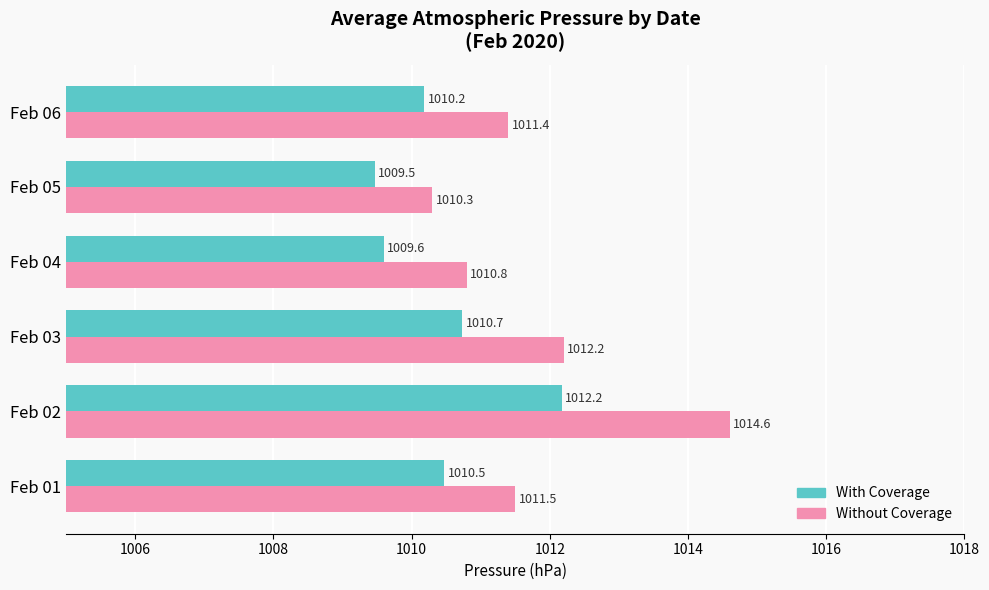

The With Coverage series shows 1346.6 at Feb 01. True or false?

False